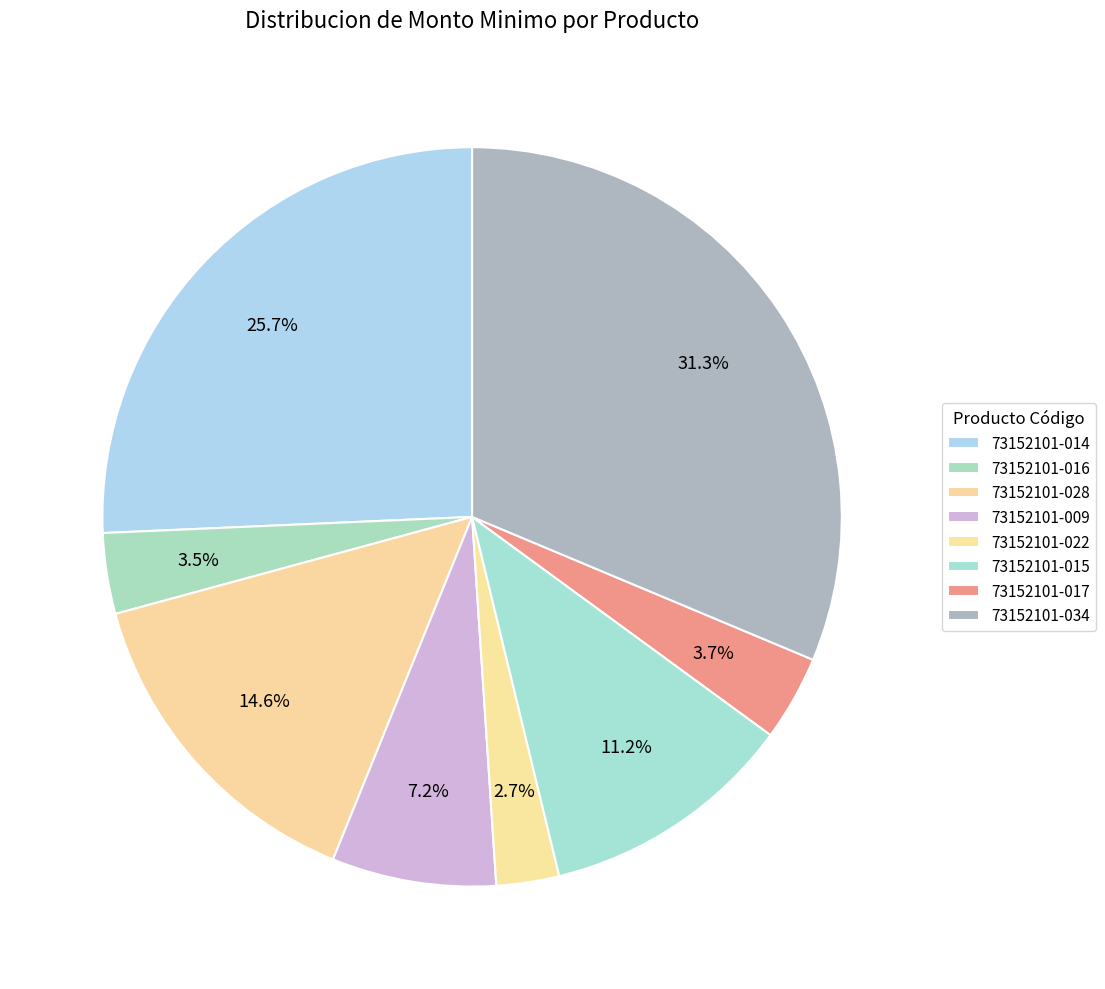

Approximately how many times larger is the value at 73152101-028 compared to 73152101-022?

5.3